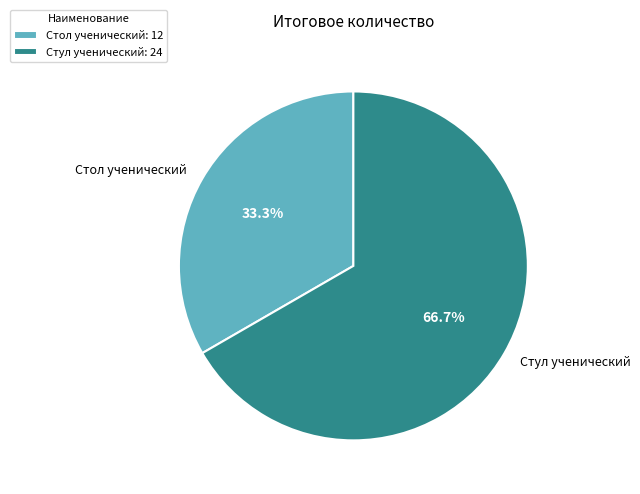

To the nearest percent, what is the average slice percentage?

50%